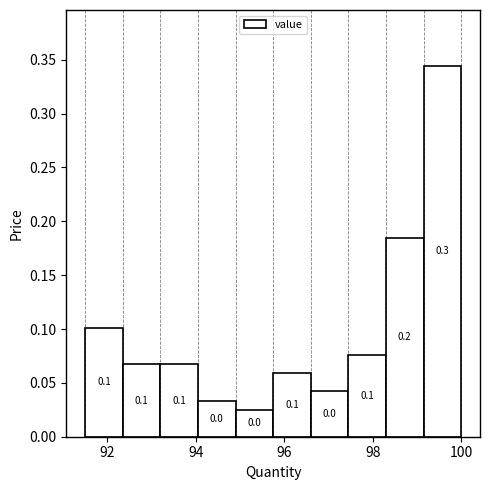

Over which range of the x-axis is the bar tallest?

99.15 to 100.00